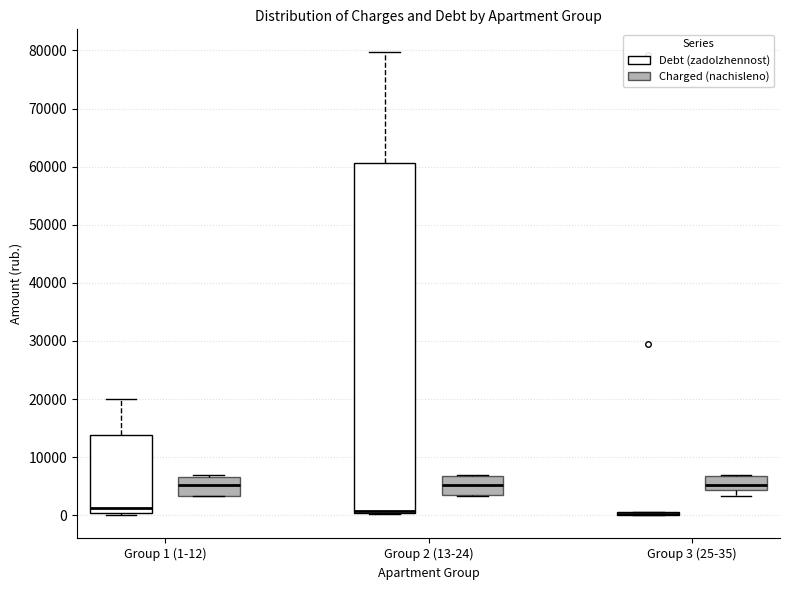

Reading left to right, transcribe this box plot: for each box, give where its median line is, the range the box spans, and where its two whiskers end, as read against the y-axis. The values are not printed on the chart, so give them approximately, as read against the axis.

Group 1 (1-12) (Debt (zadolzhennost)): median 1000, box 0 to 14000, whiskers 0 (just below the box's lower edge) to 20000
Group 1 (1-12) (Charged (nachisleno)): median 5000, box 3000 to 7000, whiskers 3000 to 7000 (just above the box's upper edge)
Group 2 (13-24) (Debt (zadolzhennost)): median 1000 (drawn on the box's lower edge), box 0 to 61000, whiskers 0 to 80000
Group 2 (13-24) (Charged (nachisleno)): median 5000, box 3000 to 7000, whiskers 3000 to 7000
Group 3 (25-35) (Debt (zadolzhennost)): box collapsed to a line at 0, whiskers 0 to 1000
Group 3 (25-35) (Charged (nachisleno)): median 5000, box 4000 to 7000, whiskers 3000 to 7000